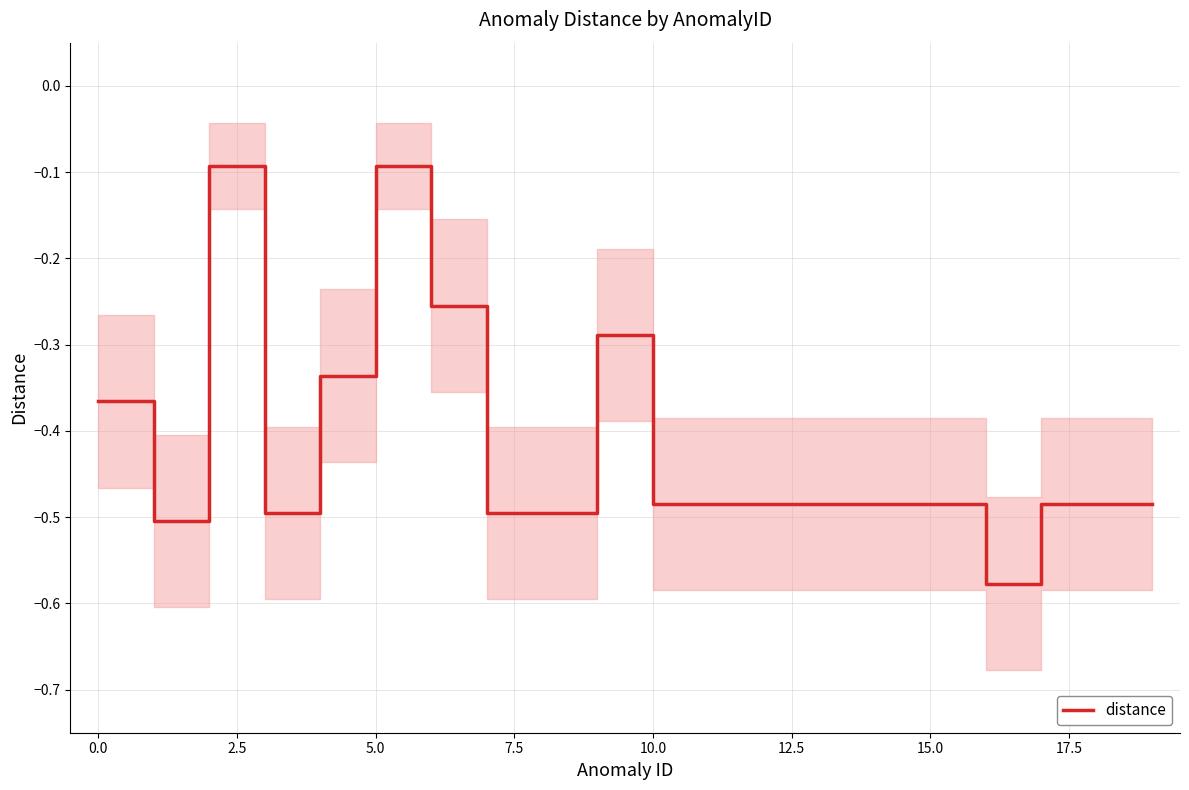

The chart shows a value of -0.5 at 10. True or false?

True